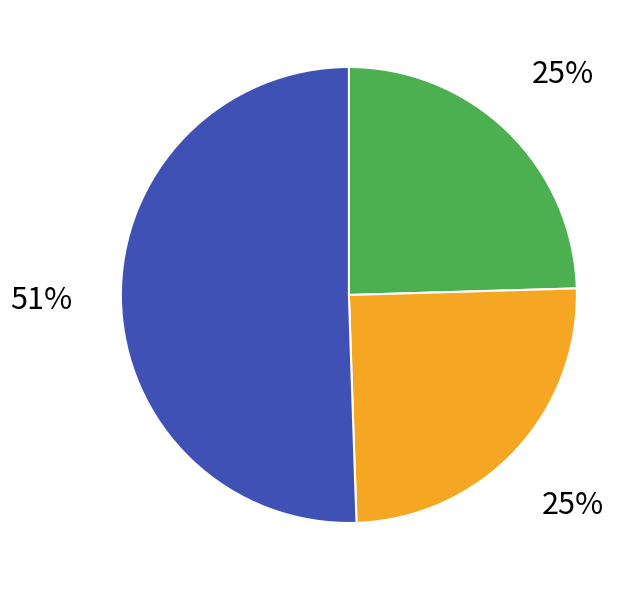

Count the number of slices in the pie.

3